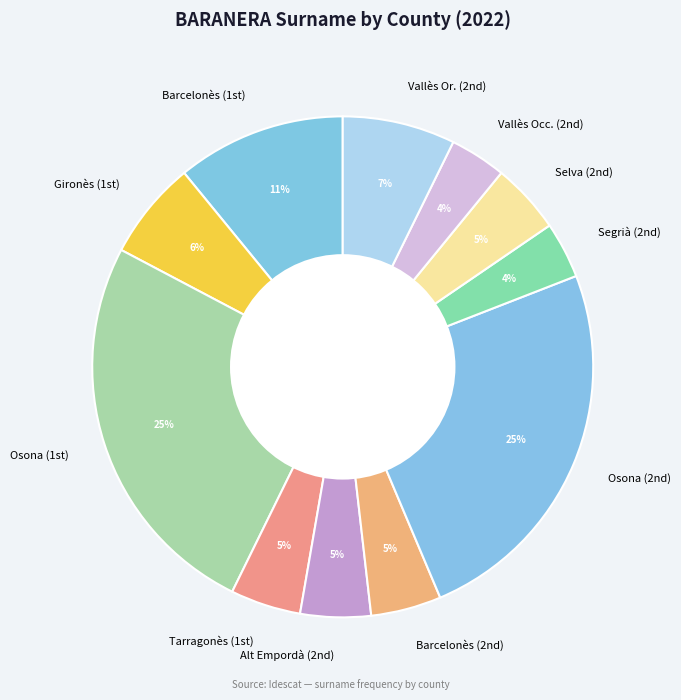

Is there any slice that represents more than half of the pie?

No